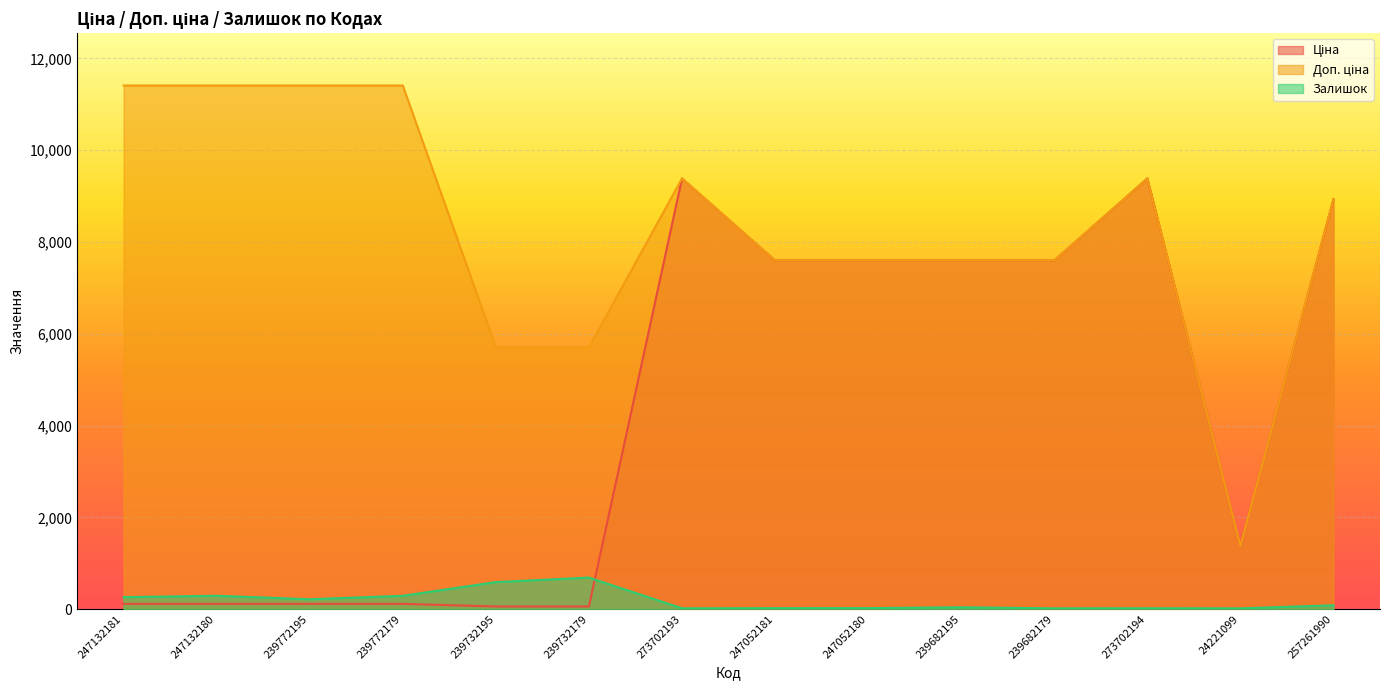

Which category has the lowest value across all series?

239682179